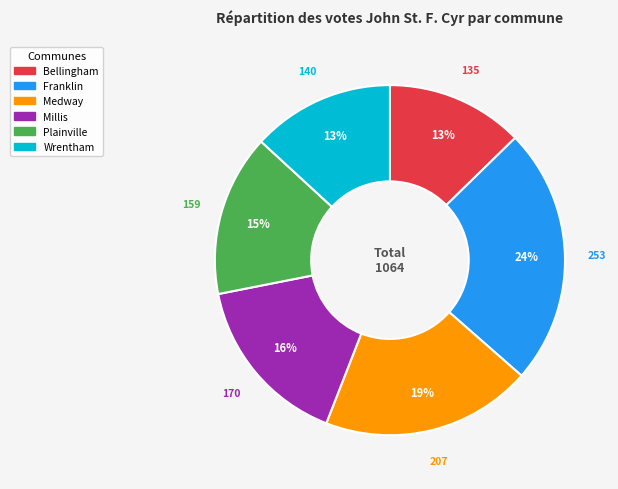

To the nearest percent, what percentage of the pie is Millis?

16%